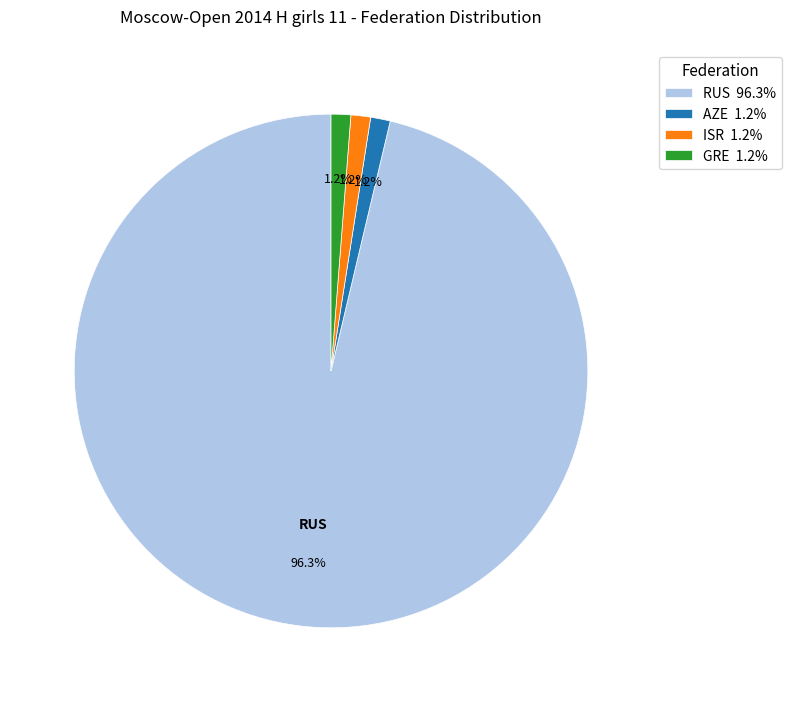

Is there any slice that represents more than half of the pie?

Yes